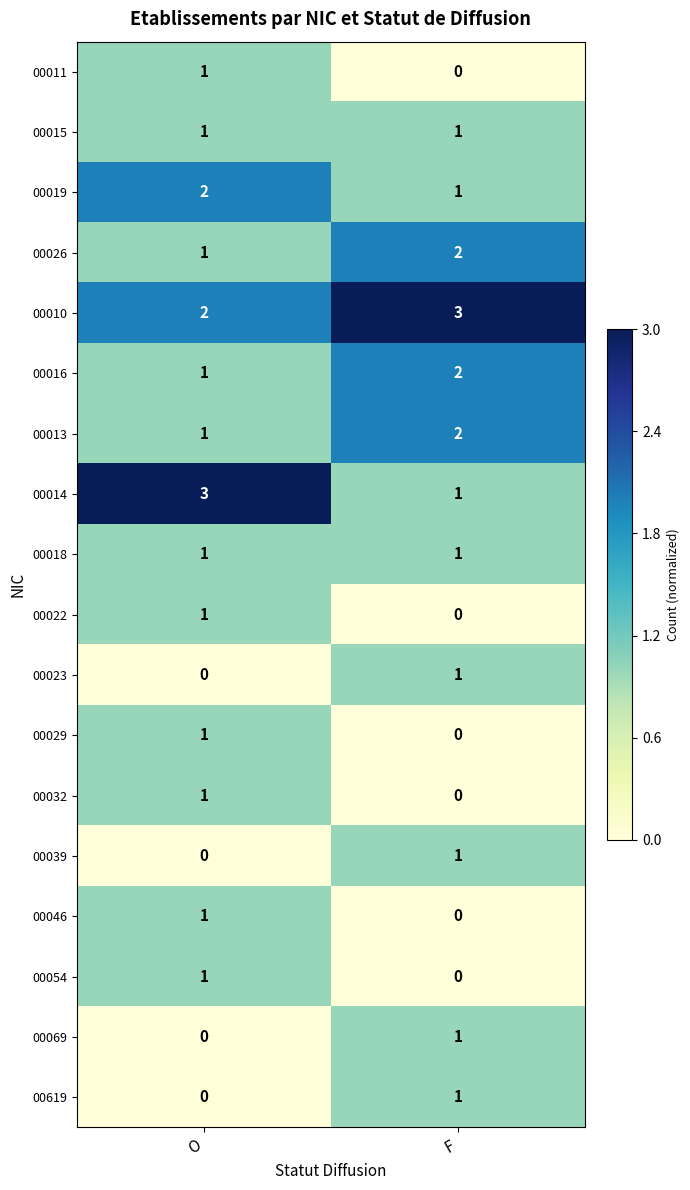

At which label does 00029 reach its minimum?

F